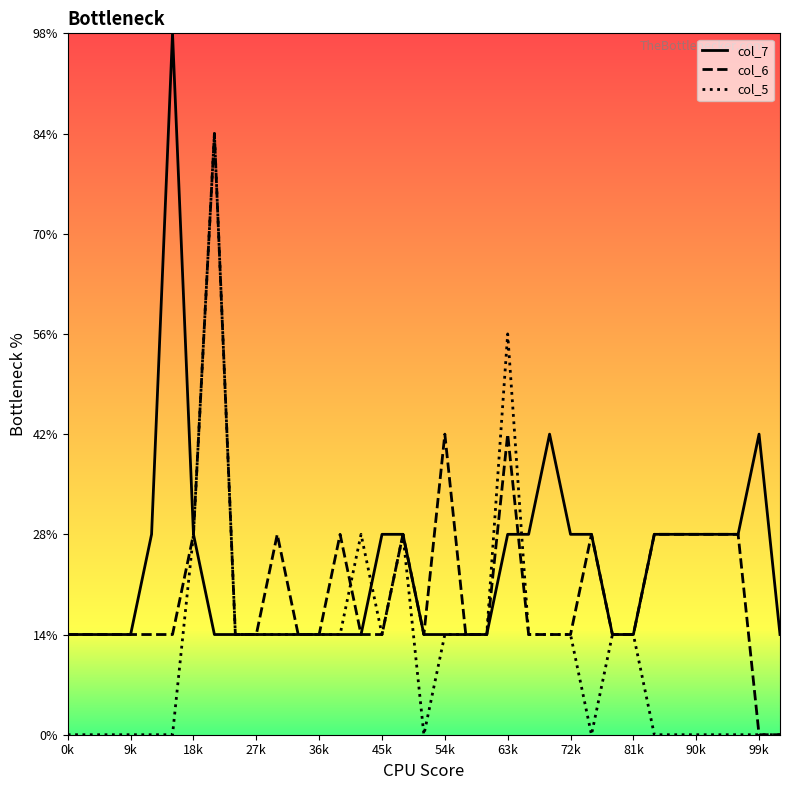

True or false: col_5 and col_7 cross at least once.

True